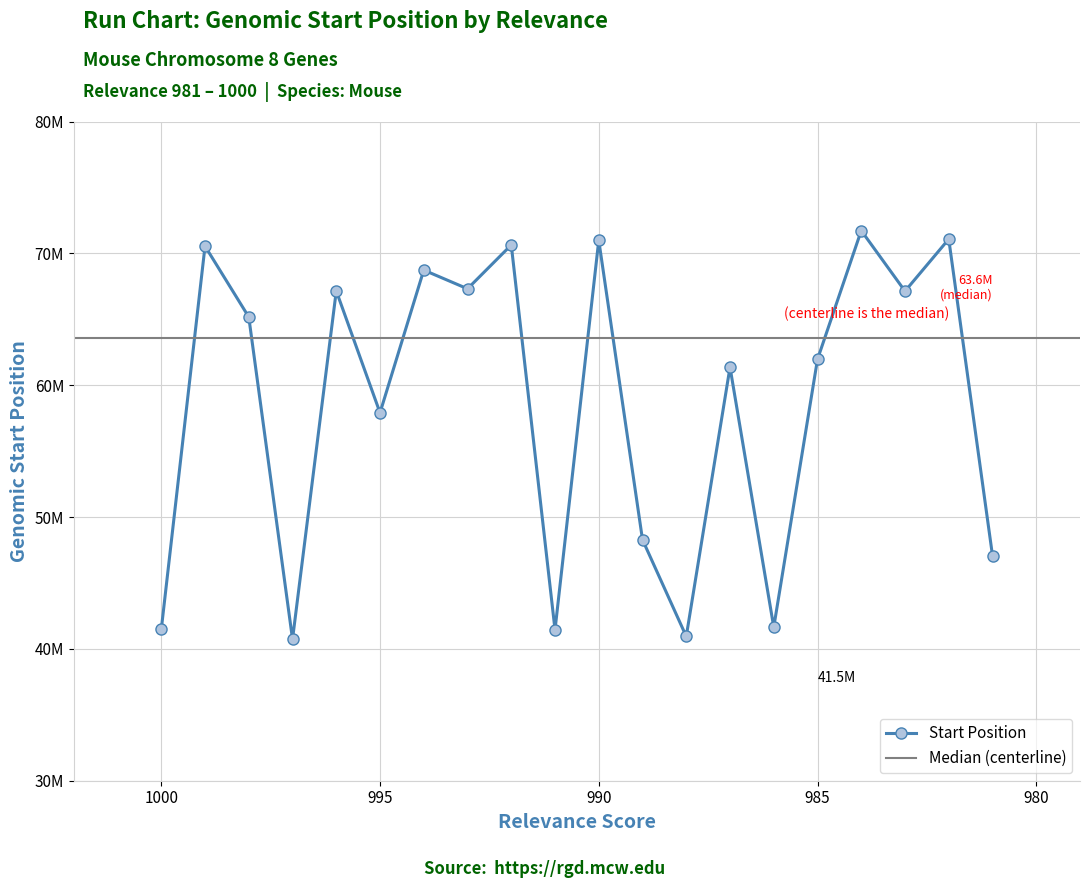

True or false: there are more than 2 points higher than both neighbors.

True